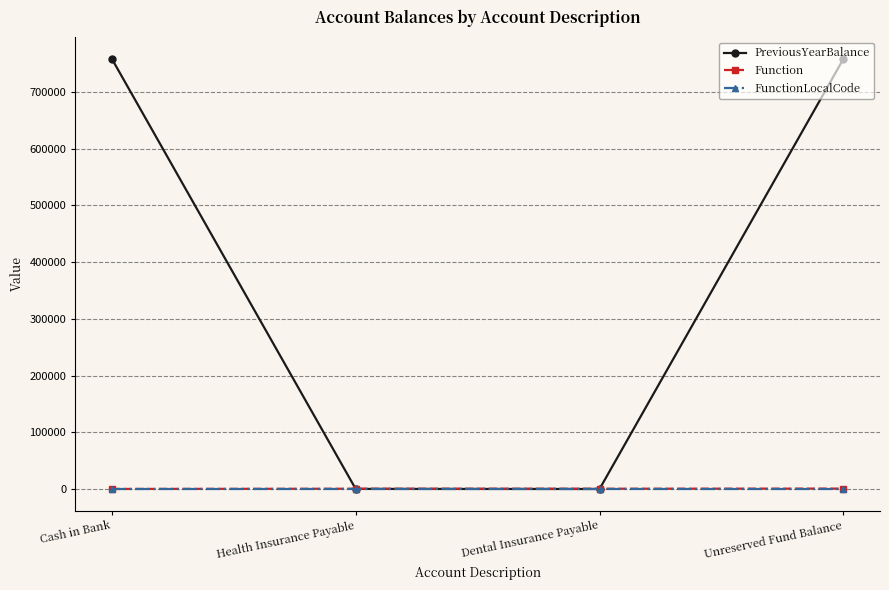

The Function series shows 481.0 at Dental Insurance Payable. True or false?

True